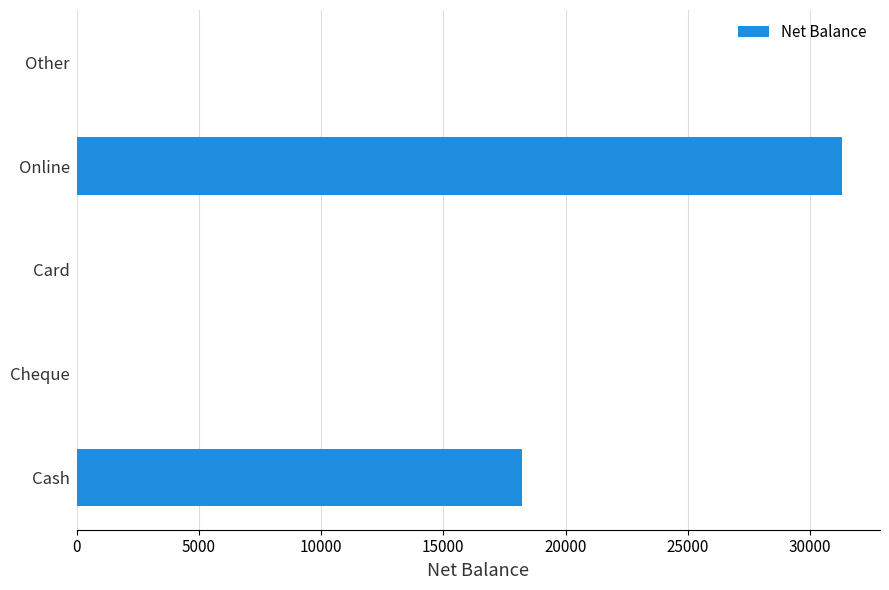

Between Cheque and Online, which is larger?

Online